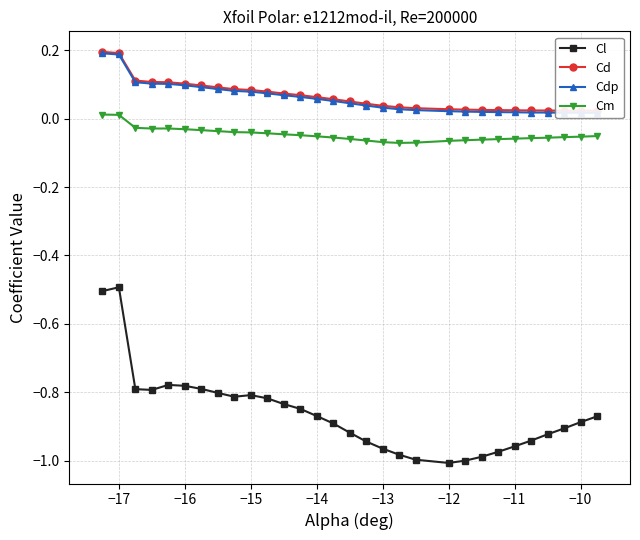

True or false: Cm has more than 0 interior local peaks.

True